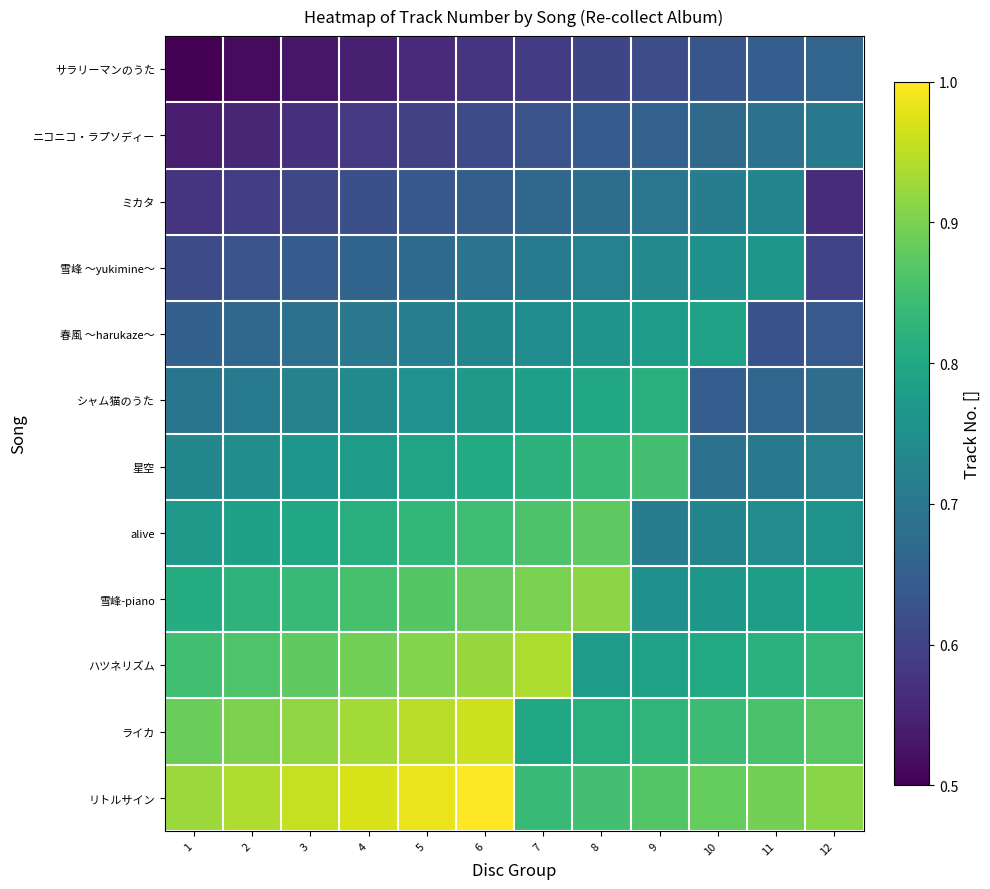

At how many categories does at least one series exceed 0?

12